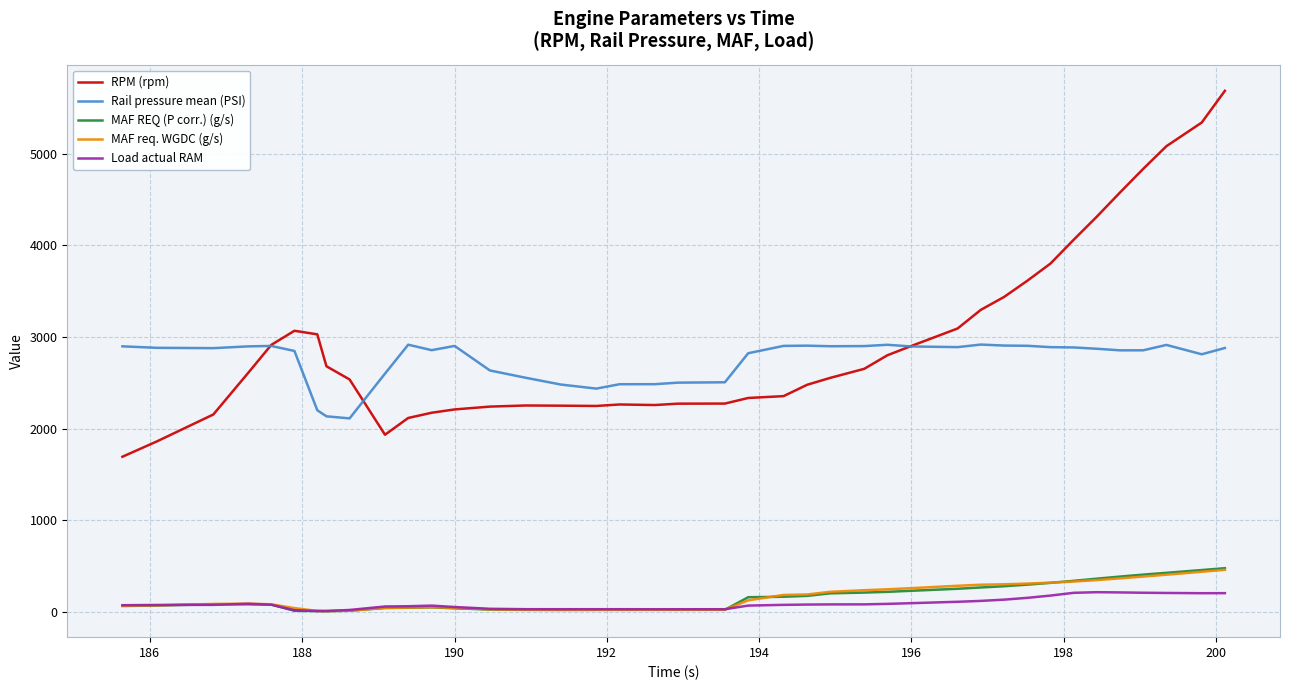

Which series has the largest range (max minus min)?

RPM (rpm)